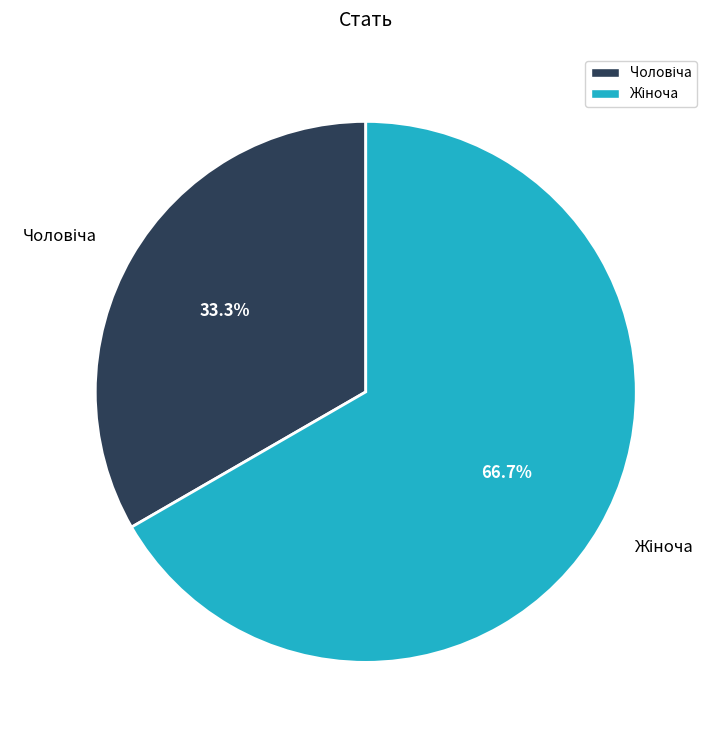

Is there any slice that represents more than half of the pie?

Yes